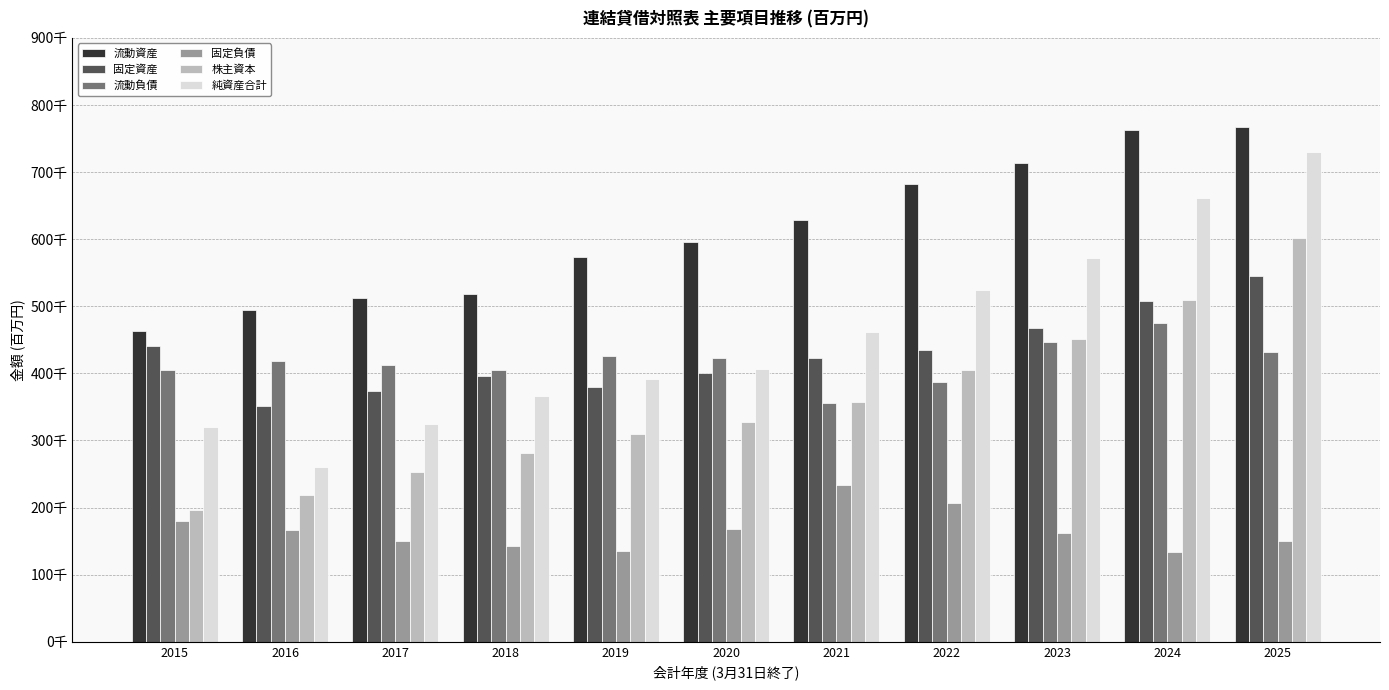

List the labels in order of 固定資産 value, smallest first.

2016, 2017, 2019, 2018, 2020, 2021, 2022, 2015, 2023, 2024, 2025